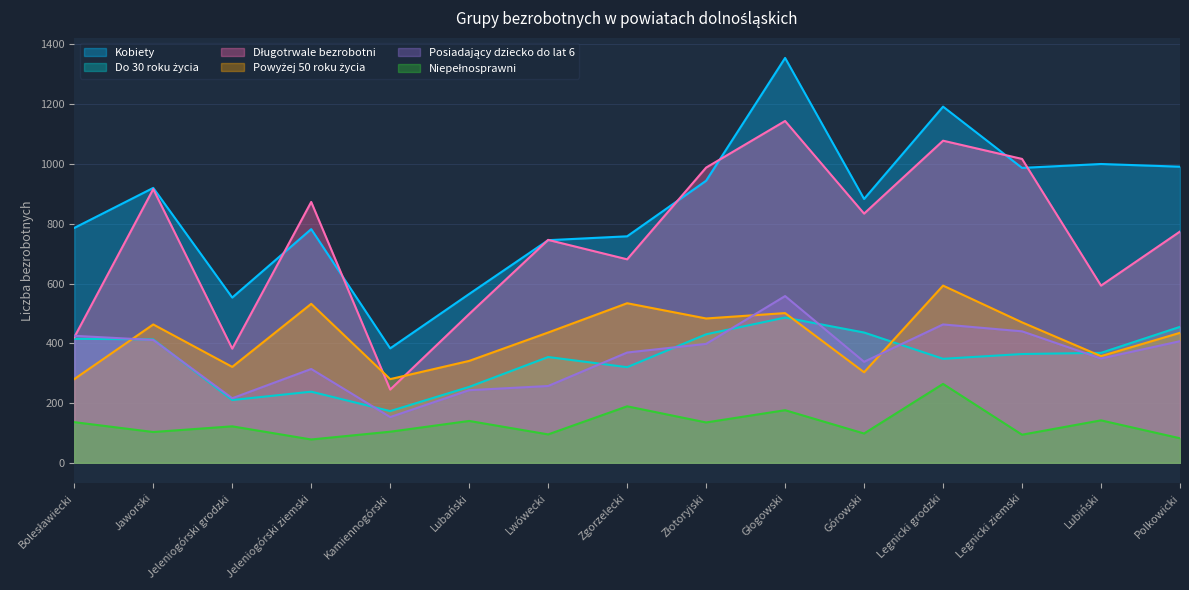

At which category is the sum across all series the highest?

Głogowski